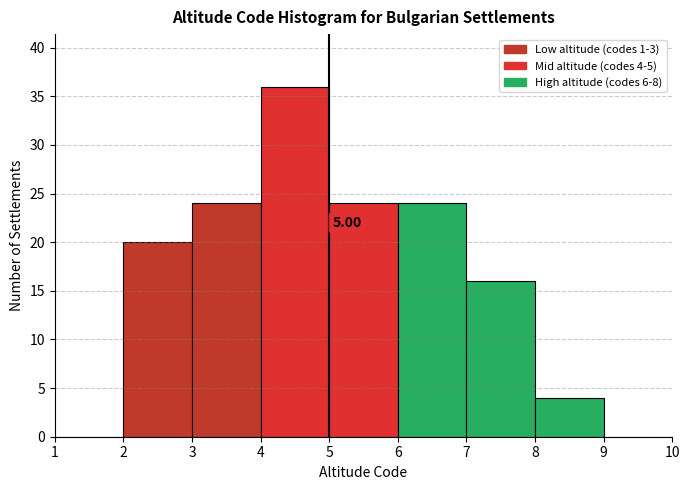

Over which range of the x-axis is the bar tallest?

4 to 5